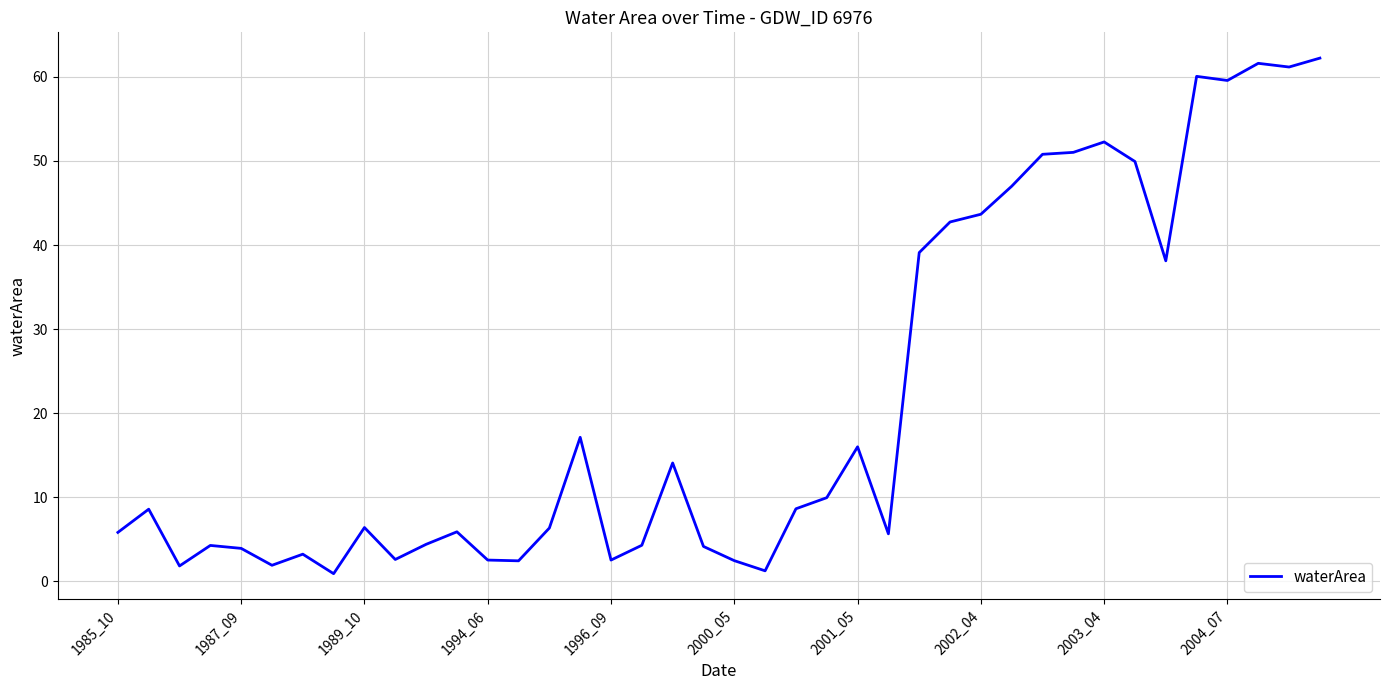

What is the greatest value displayed?

62.2